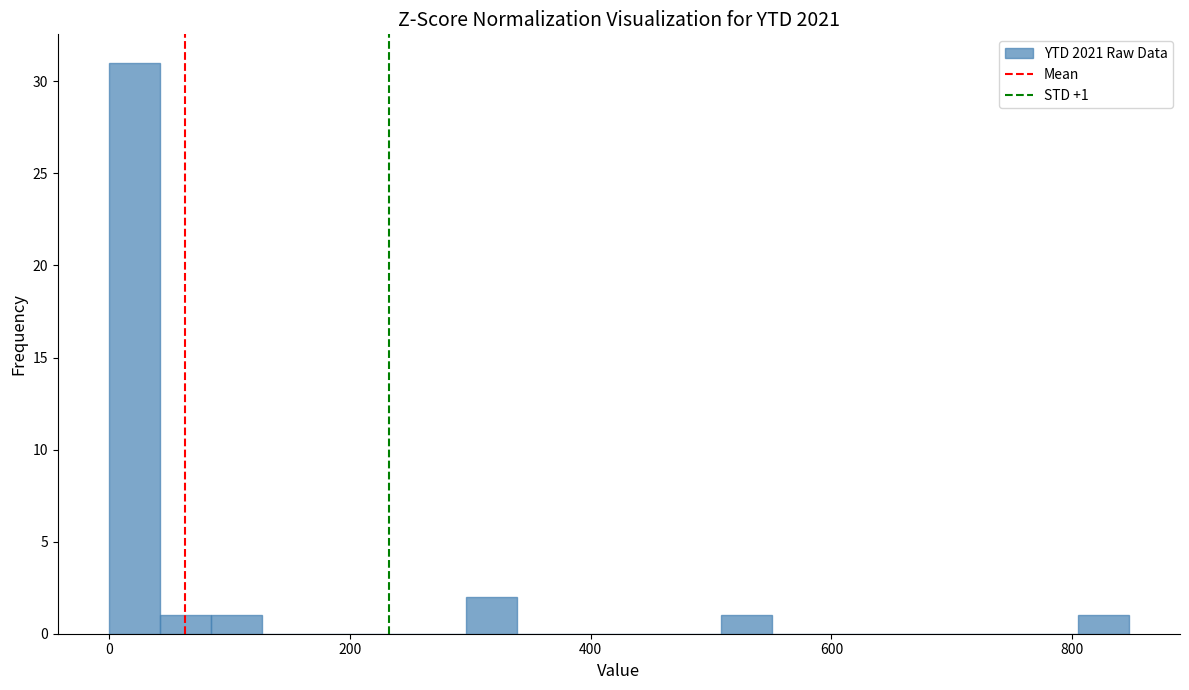

Around what value on the x-axis is the tallest bar? Give the approximate position of its centre, as read against the axis.

20